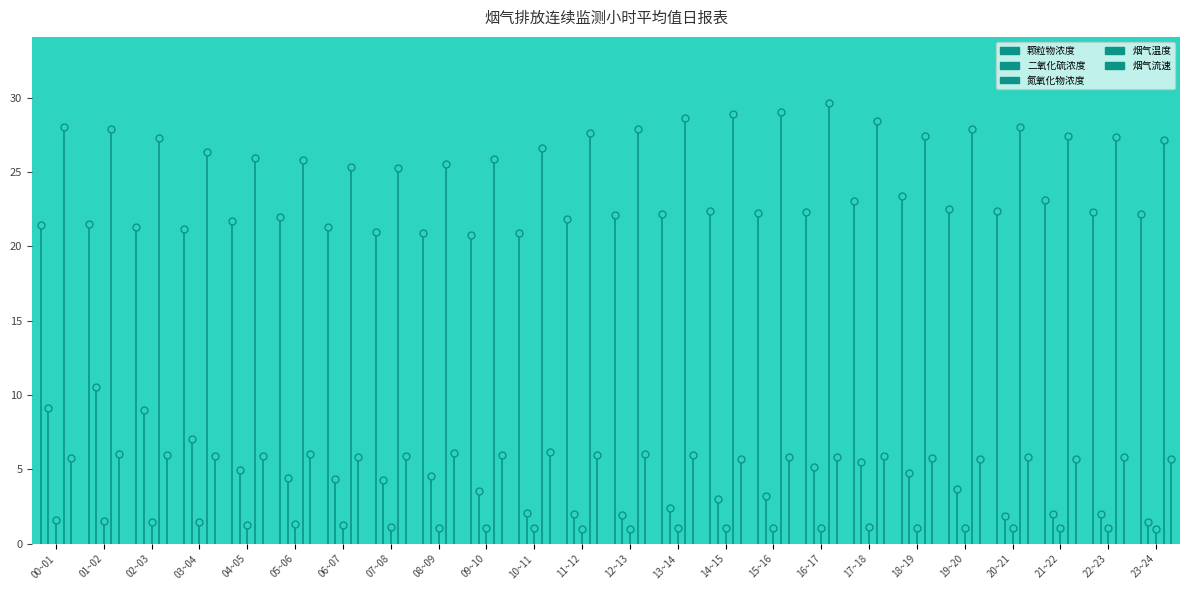

At 00~01, list the series in order from smallest to largest.

氮氧化物浓度, 烟气流速, 二氧化硫浓度, 颗粒物浓度, 烟气温度